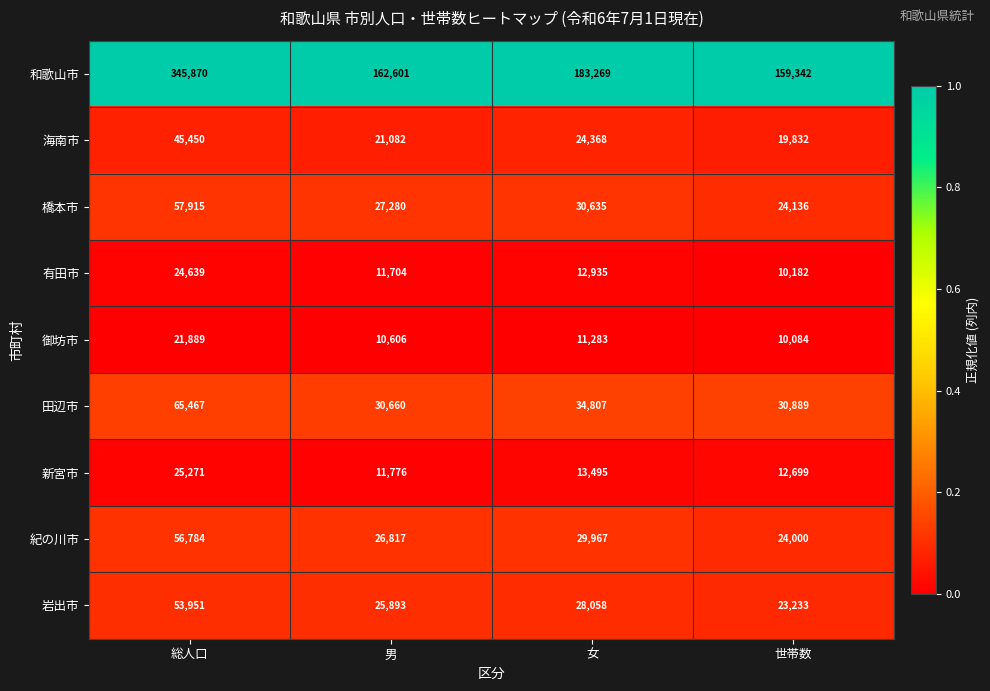

What is the difference between the highest and lowest values at 総人口?

323981